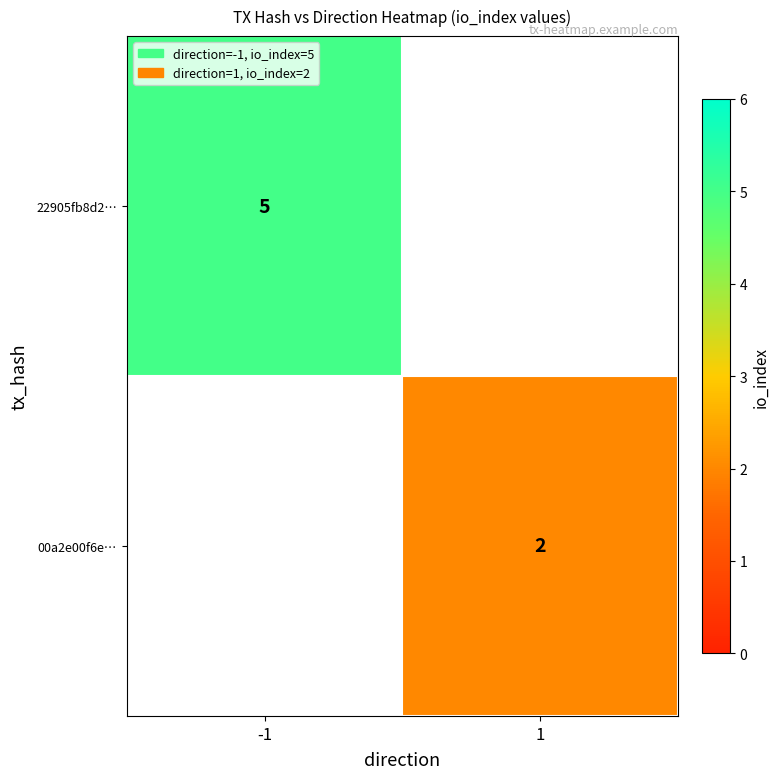

Is it true that 00a2e00f6e… equals 2 at 1?

True